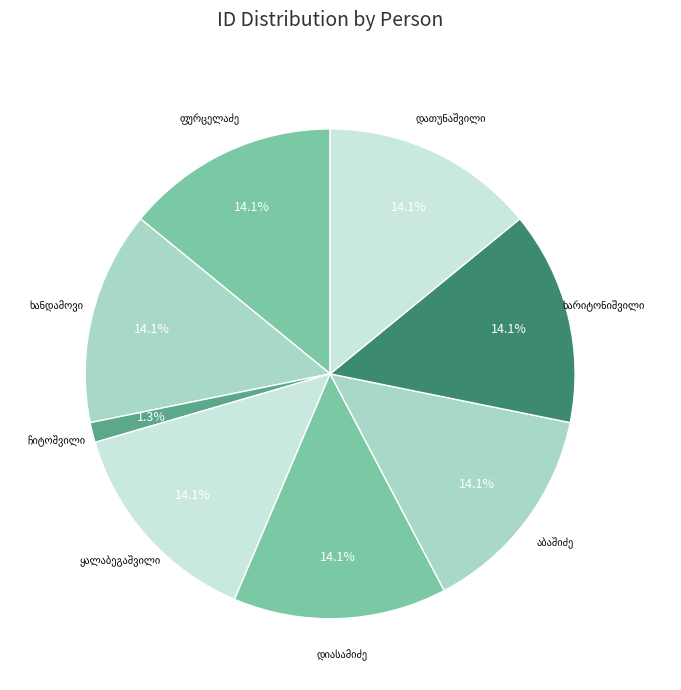

What percentage is the ნიკო მიტრიას ძე ხარიტონიშვილი slice, to the nearest percent?

14%